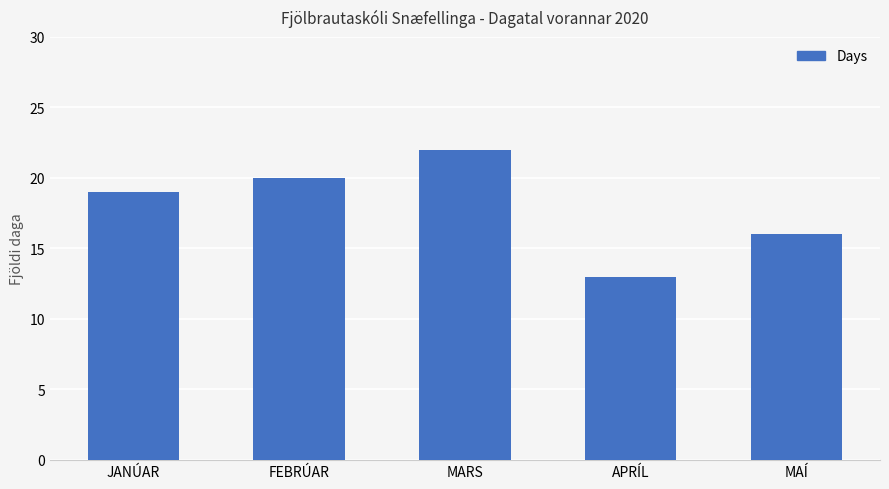

What is the average value?

18